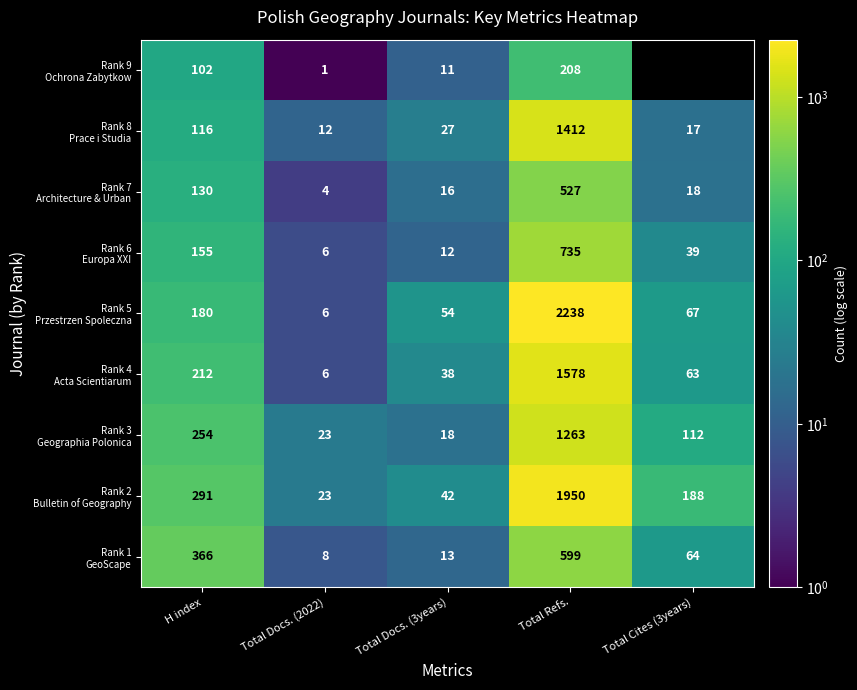

What is the total value across all series at Total Docs. (3years)?

231